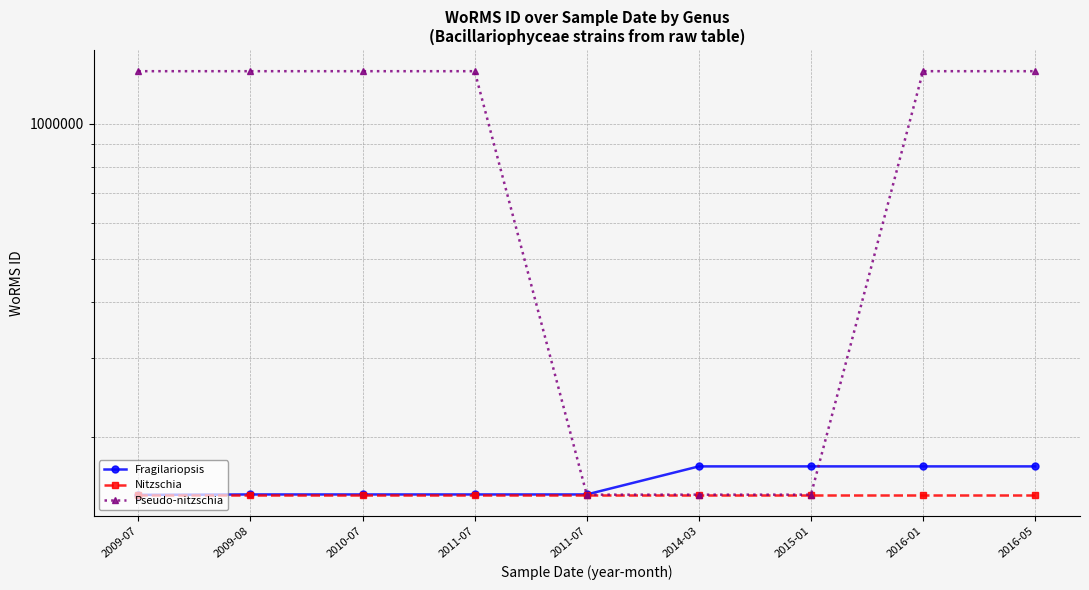

The Fragilariopsis series shows 149313 at 2011-07. True or false?

True